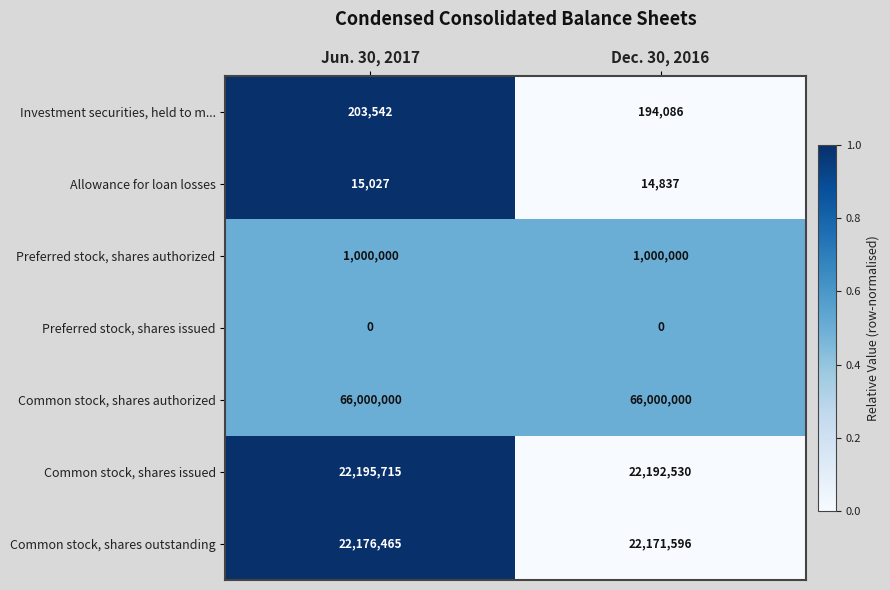

True or false: Investment securities, held to m... has a value of 203542 at Jun. 30, 2017.

True